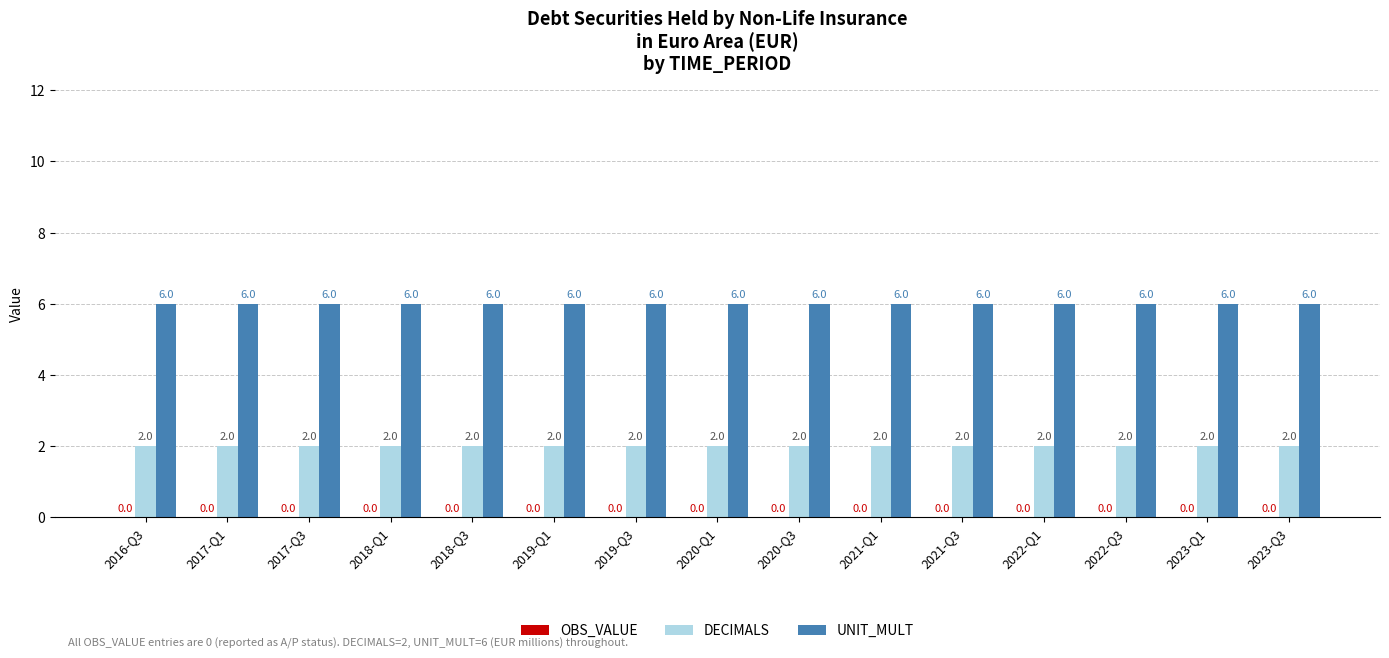

Read the UNIT_MULT value at 2017-Q1.

6